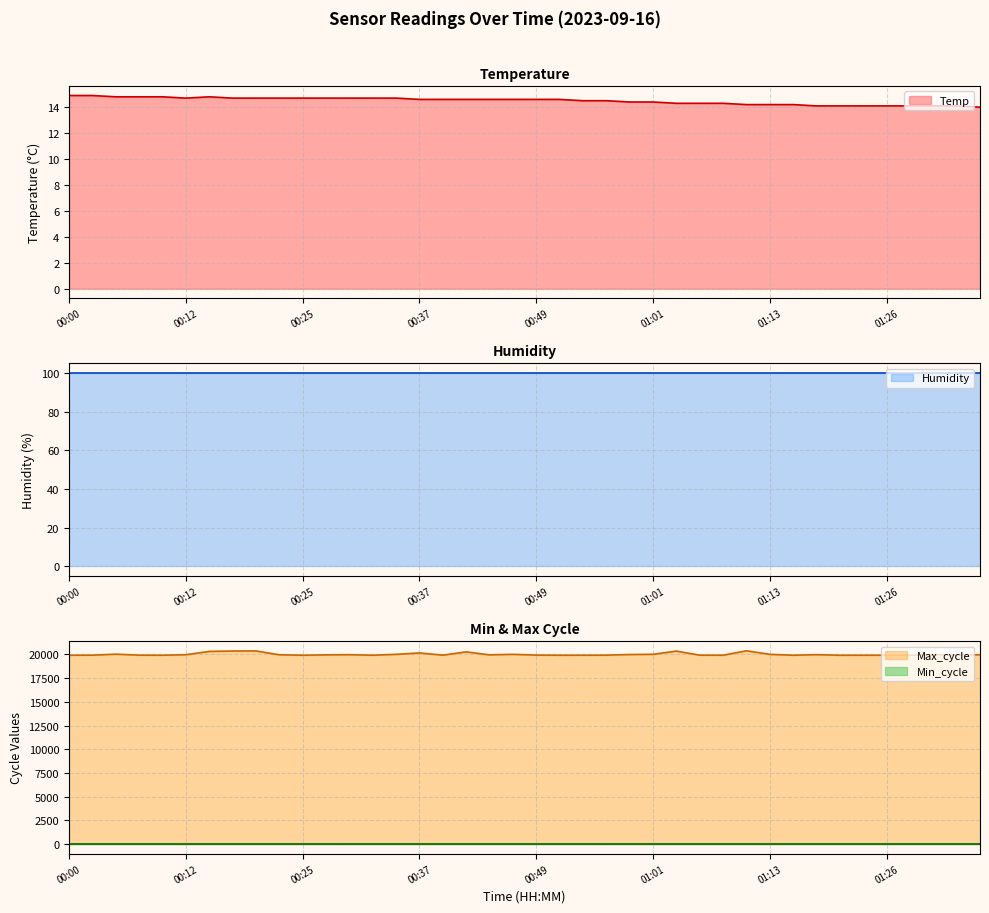

Which label corresponds to the largest value in the chart?

01:11